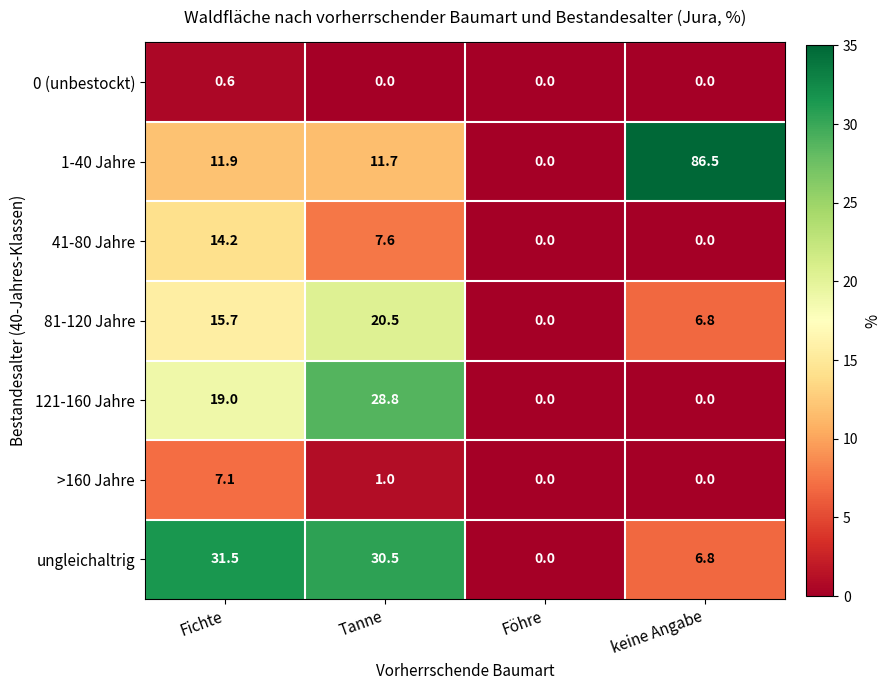

Is it true that 81-120 Jahre equals 20.5 at Tanne?

True